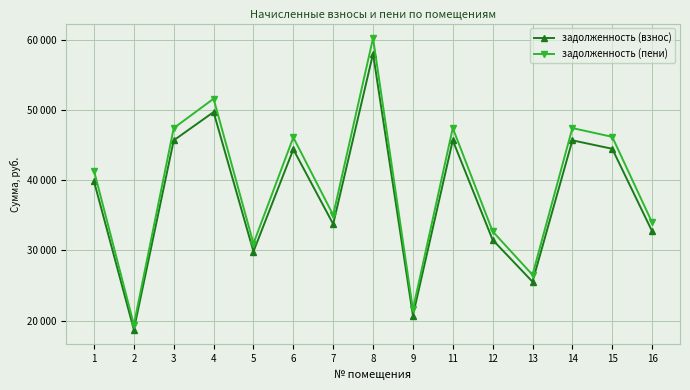

True or false: задолженность (пени) and задолженность (взнос) intersect in this chart.

False